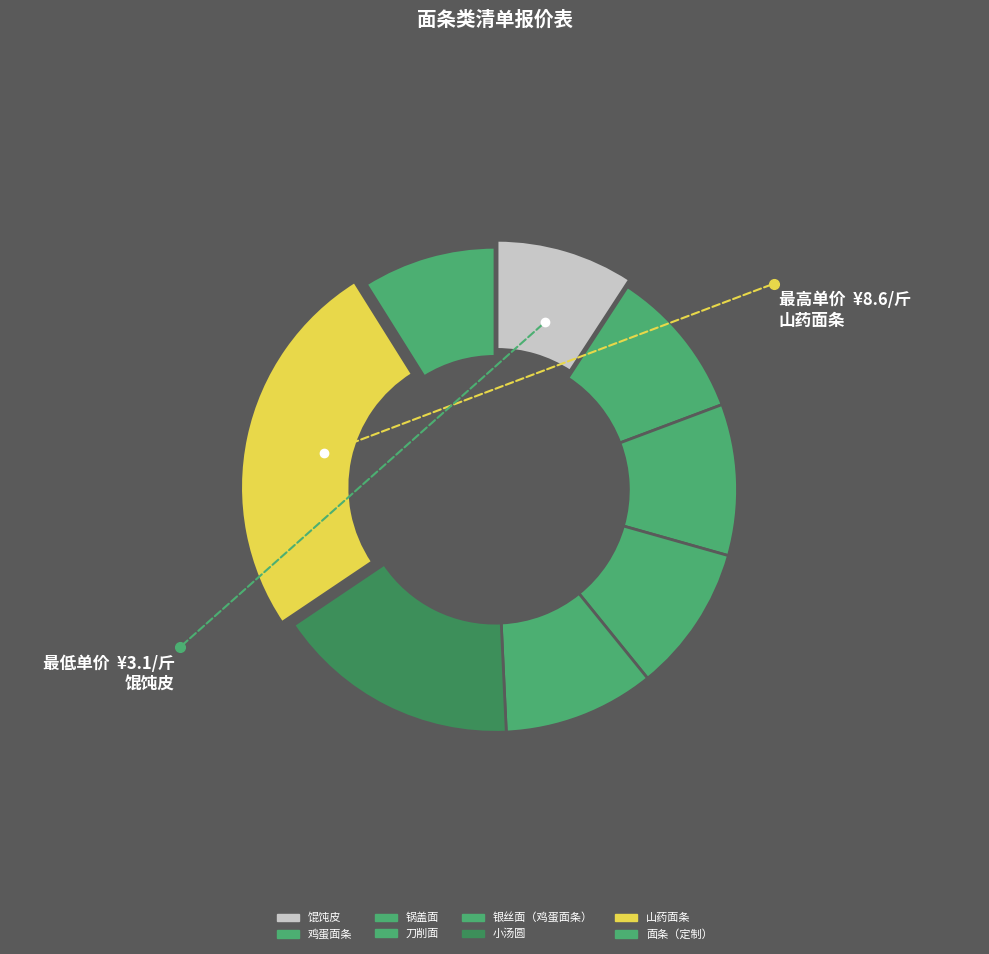

How many segments does this pie chart have?

8